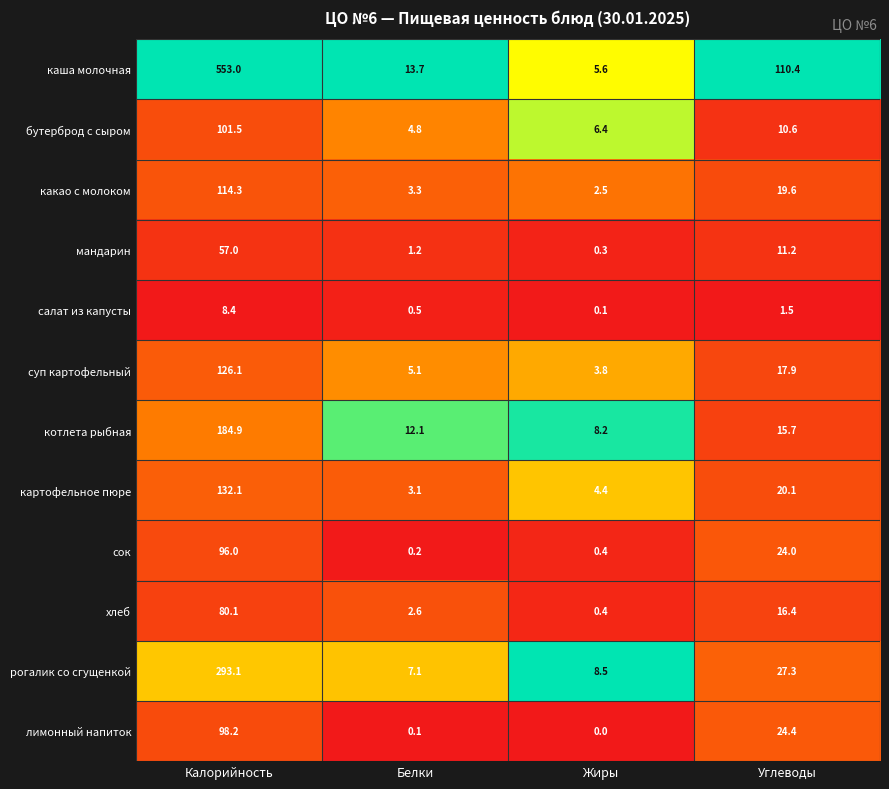

What is the difference between the рогалик со сгущенкой values at Жиры and Белки?

1.4